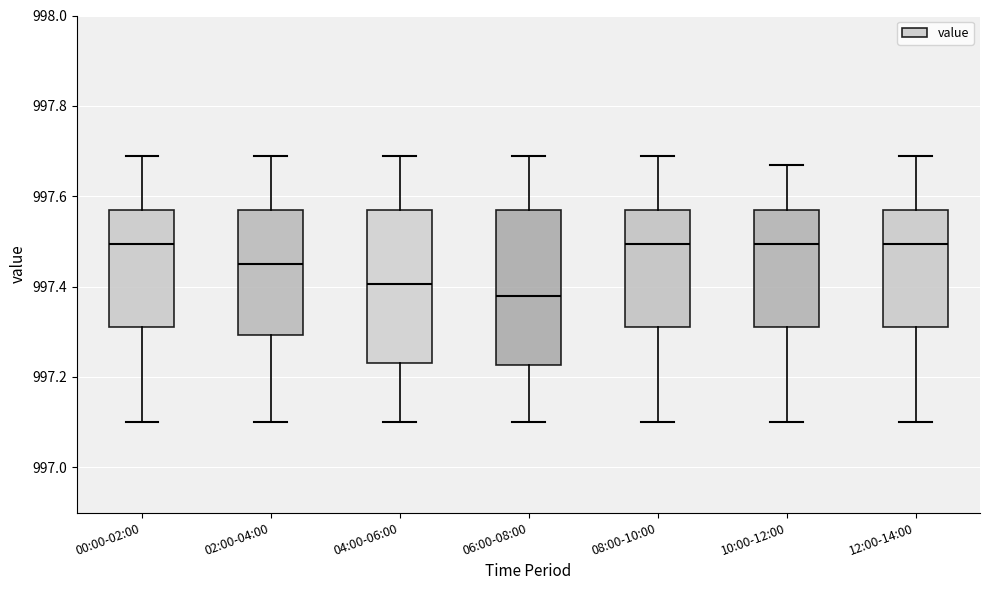

Reading left to right, transcribe this box plot: for each box, give where its median line is, the range the box spans, and where its two whiskers end, as read against the y-axis. The values are not printed on the chart, so give them approximately, as read against the axis.

00:00-02:00: median 997.50, box 997.32 to 997.58, whiskers 997.10 to 997.70
02:00-04:00: median 997.46, box 997.30 to 997.58, whiskers 997.10 to 997.70
04:00-06:00: median 997.40, box 997.24 to 997.58, whiskers 997.10 to 997.70
06:00-08:00: median 997.38, box 997.22 to 997.58, whiskers 997.10 to 997.70
08:00-10:00: median 997.50, box 997.32 to 997.58, whiskers 997.10 to 997.70
10:00-12:00: median 997.50, box 997.32 to 997.58, whiskers 997.10 to 997.68
12:00-14:00: median 997.50, box 997.32 to 997.58, whiskers 997.10 to 997.70